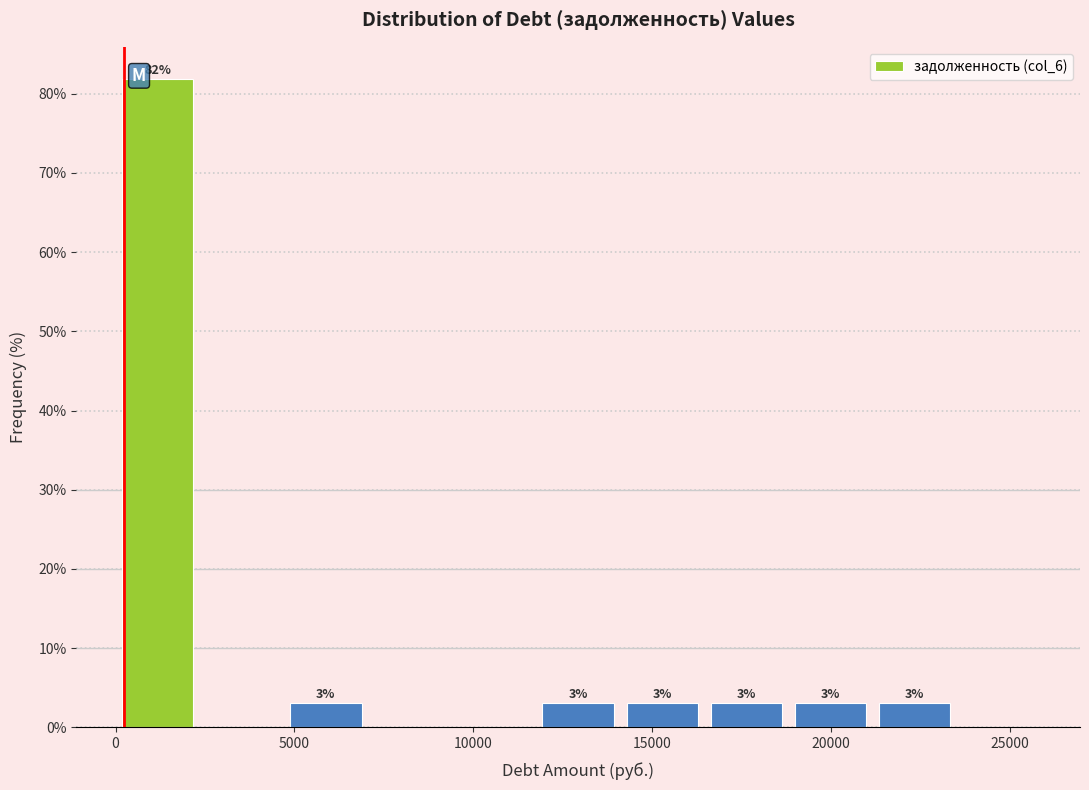

Which range on the x-axis has the tallest bar?

0 to 2500